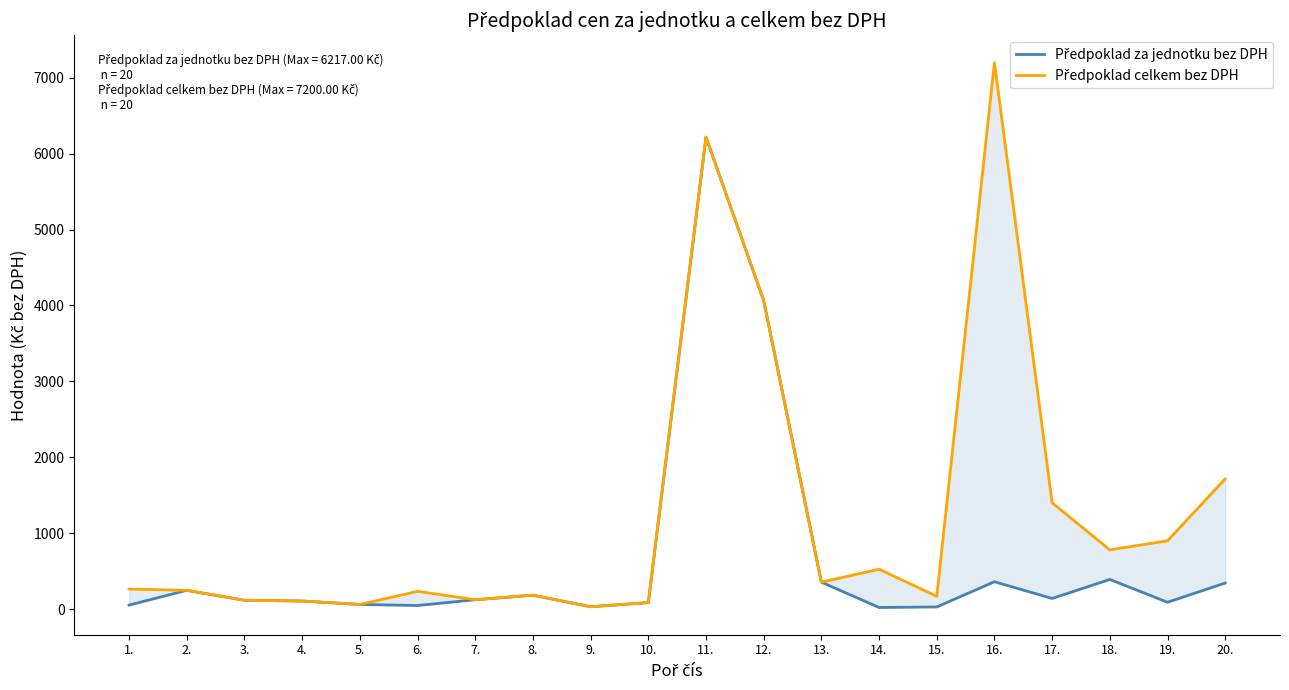

What is the greatest value displayed?

7200.0